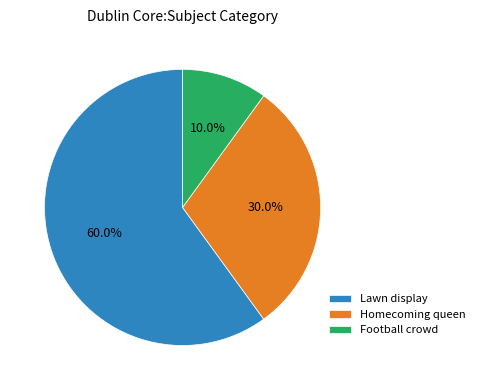

Rank the categories by value from lowest to highest.

Football crowd, Homecoming queen, Lawn display